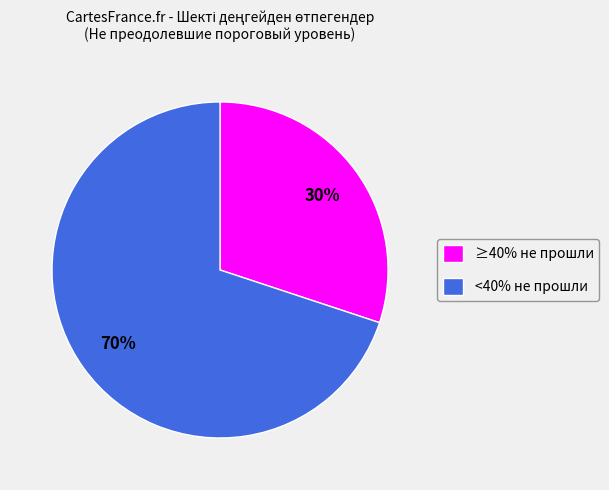

How many segments does this pie chart have?

2